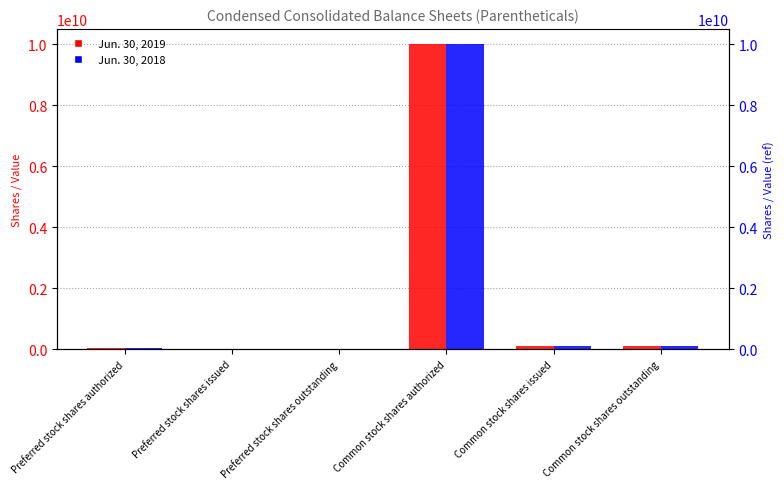

What is the difference between the Jun. 30, 2019 values at Common stock shares outstanding and Common stock shares authorized?

9884961091